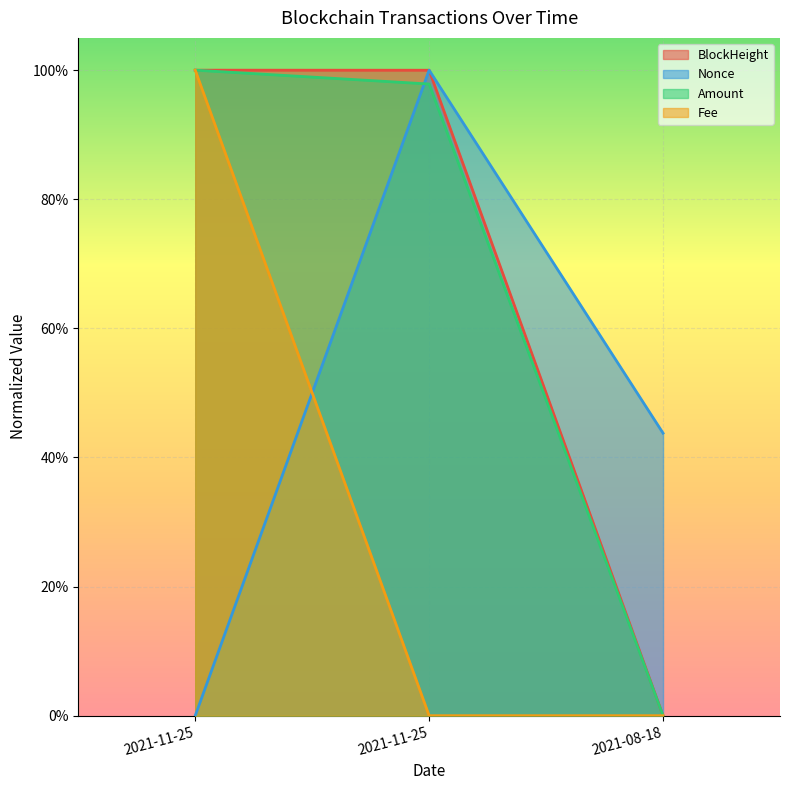

Which series has the largest range (max minus min)?

BlockHeight